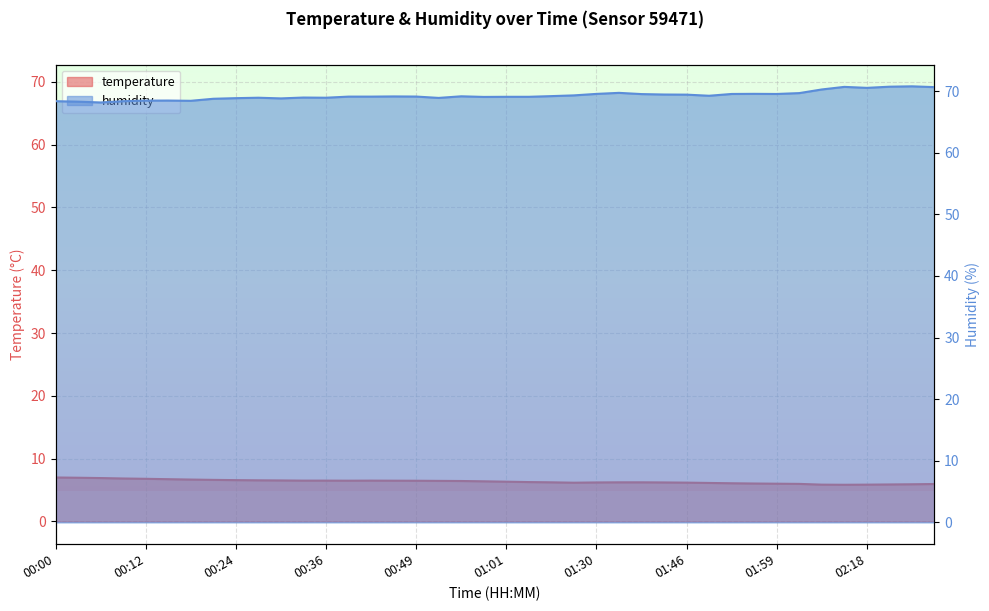

Which series has the largest total across all categories?

humidity